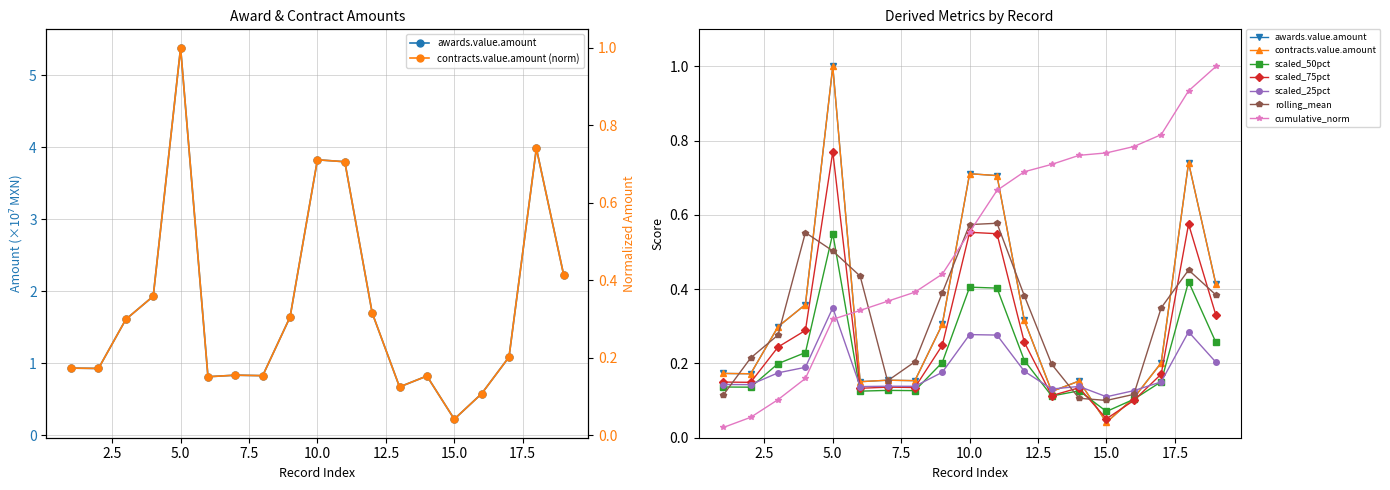

What is the value of the awards.value.amount point at the 18th from the left?

4.0